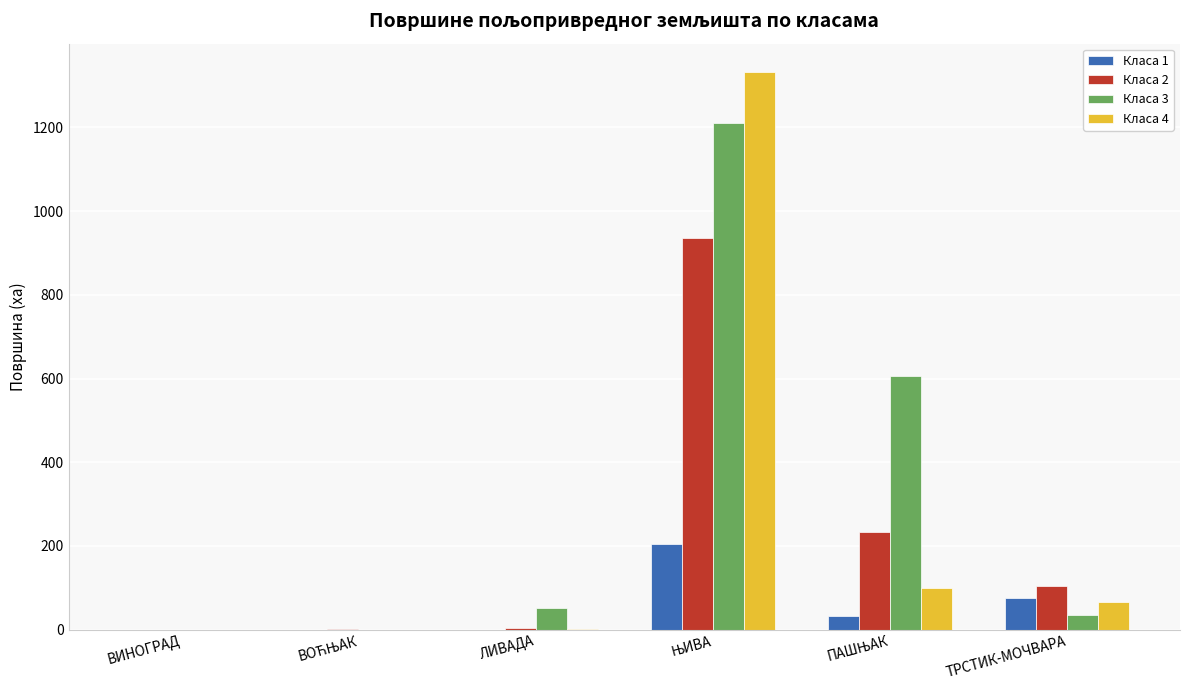

What is the greatest value displayed?

1333.3